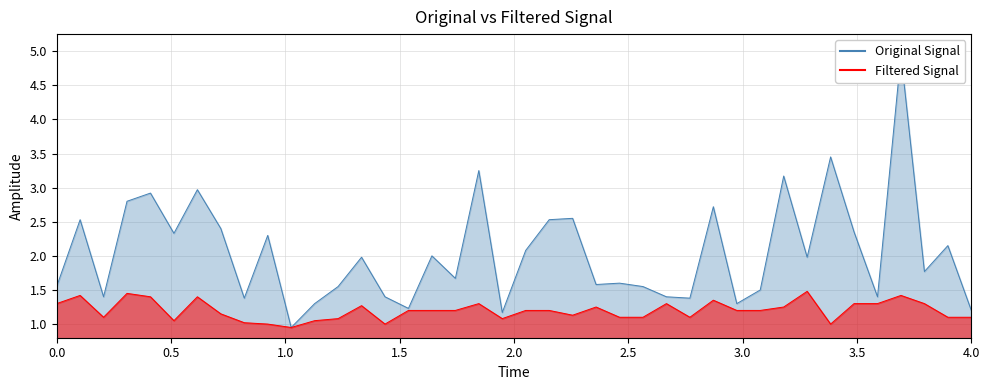

Reading right to left, extract all data points from this chart.

P1: 1.2	2.1	1.8	5.0	1.4	2.4	3.5	2.0	3.2	1.5	1.3	2.7	1.4	1.4	1.6	1.6	1.6	2.5	2.5	2.1	1.2	3.2	1.7	2.0	1.2	1.4	2.0	1.6	1.3	0.9	2.3	1.4	2.4	3.0	2.3	2.9	2.8	1.4	2.5	1.6
P2: 1.1	1.1	1.3	1.4	1.3	1.3	1.0	1.5	1.2	1.2	1.2	1.4	1.1	1.3	1.1	1.1	1.2	1.1	1.2	1.2	1.1	1.3	1.2	1.2	1.2	1.0	1.3	1.1	1.1	0.9	1.0	1.0	1.1	1.4	1.1	1.4	1.4	1.1	1.4	1.3